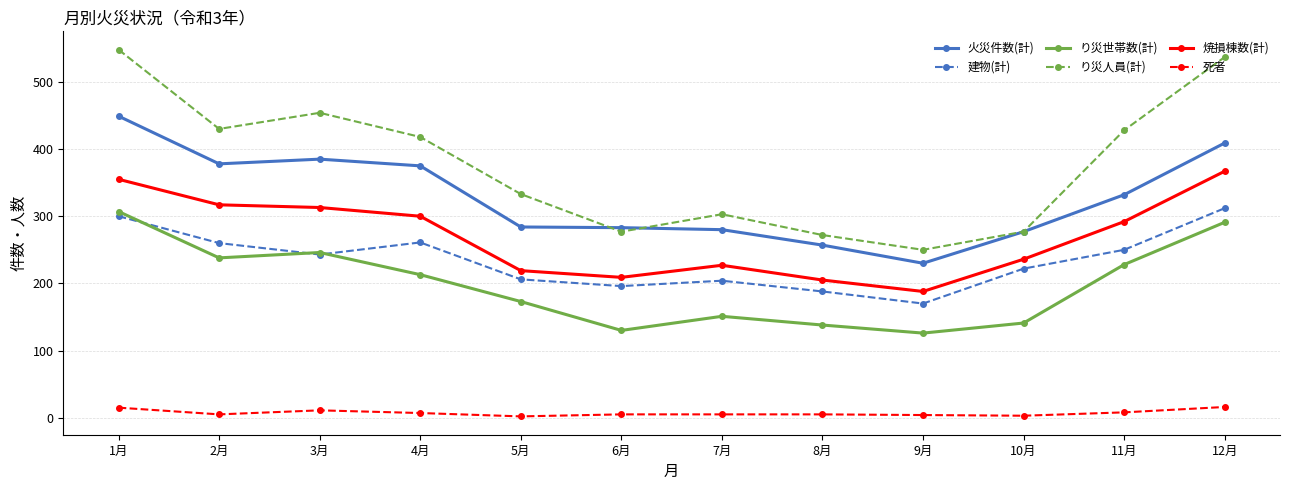

What is the highest value of the 建物(計) series?

312